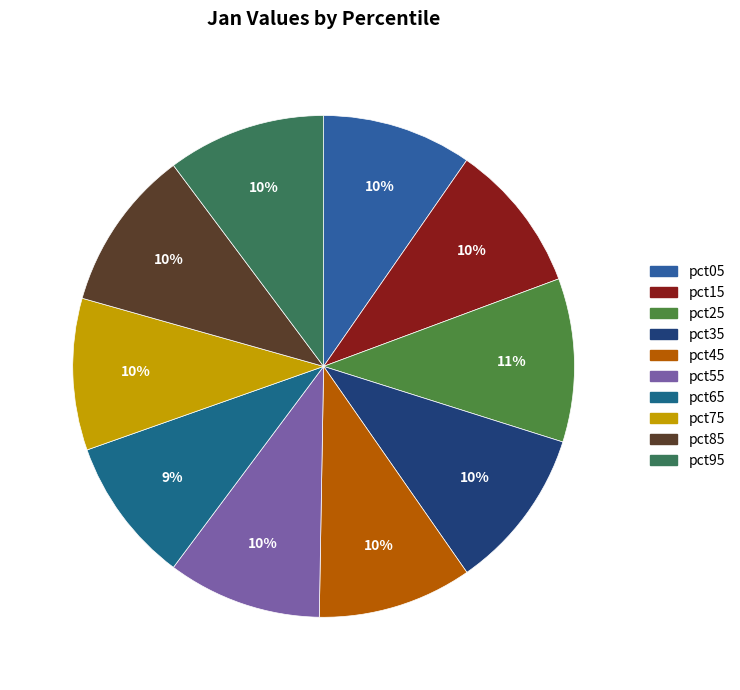

Count the number of slices in the pie.

10